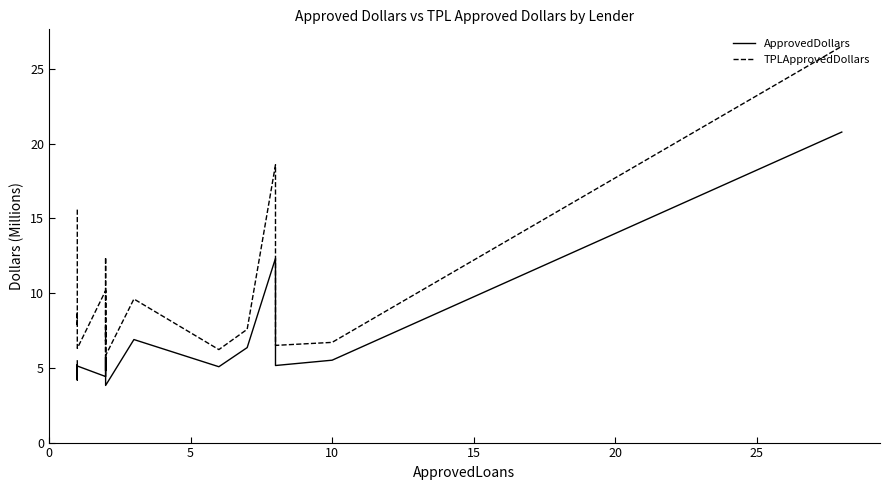

In TPLApprovedDollars, how many points are lower than both neighbors (excluding endpoints)?

7